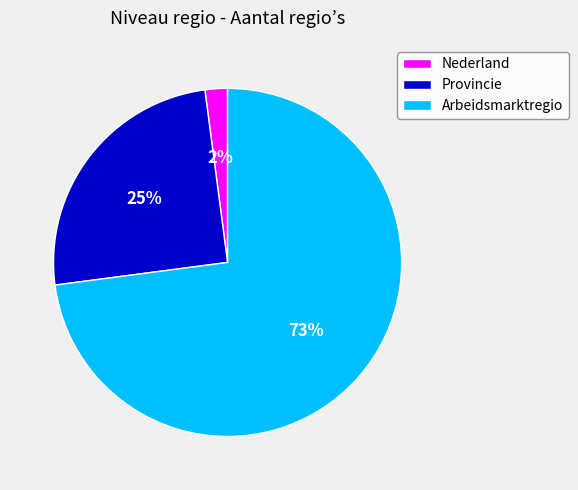

Is the sum of Provincie and Arbeidsmarktregio greater than half?

Yes